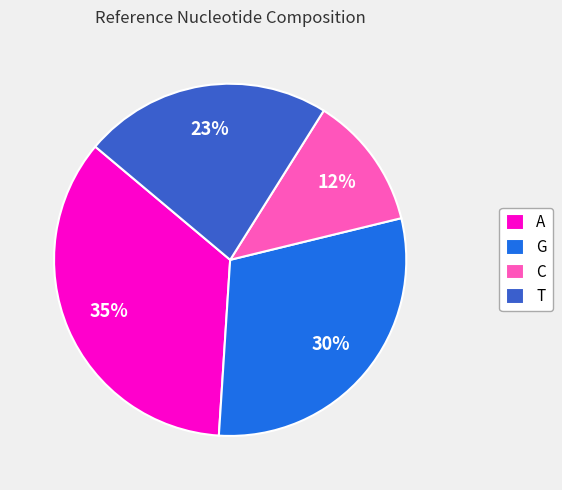

Which has a higher value, A or T?

A